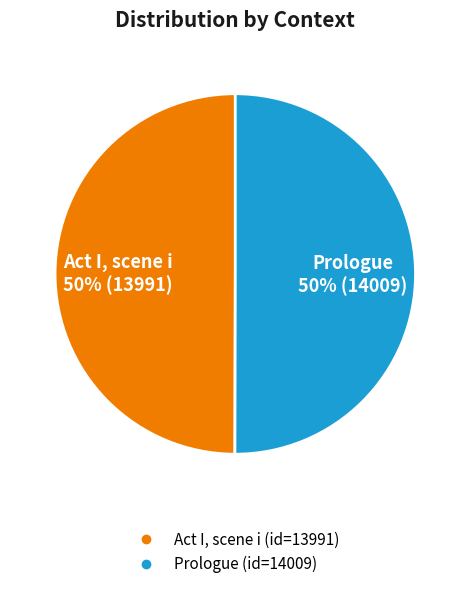

What percentage is the Act I, scene i slice, to the nearest percent?

50%